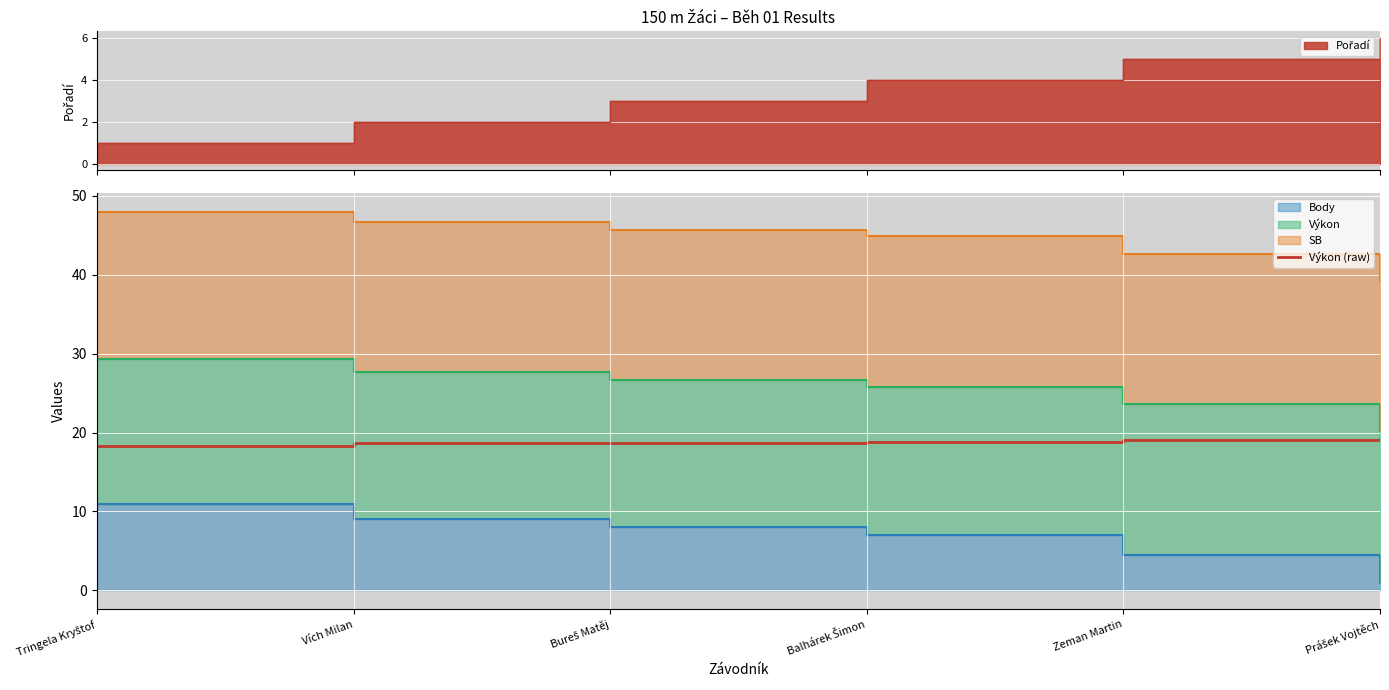

Count the values in the range 18 to 19.

4